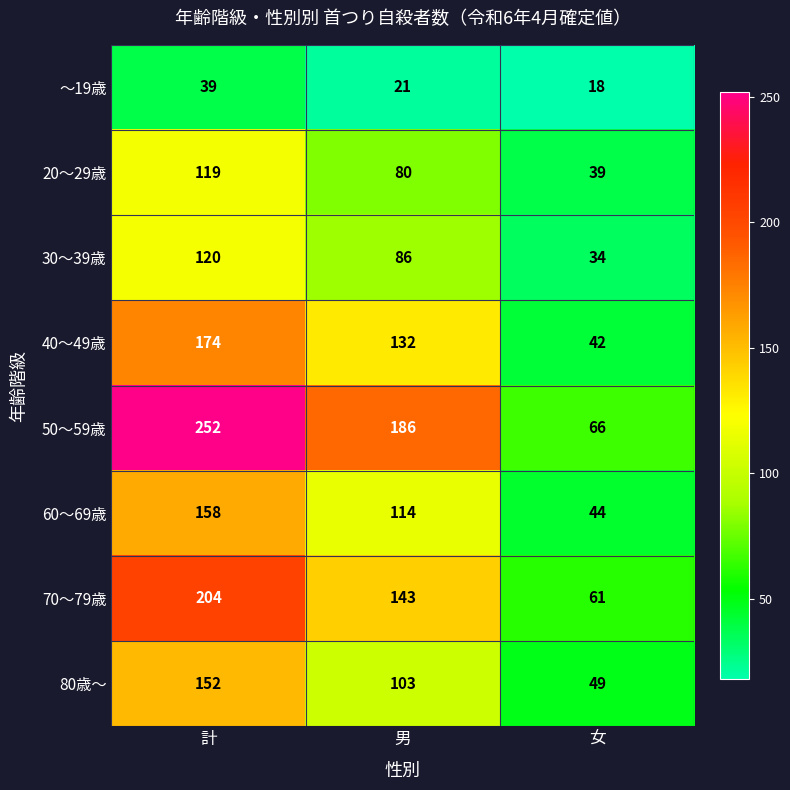

Which series has the largest total across all categories?

50～59歳